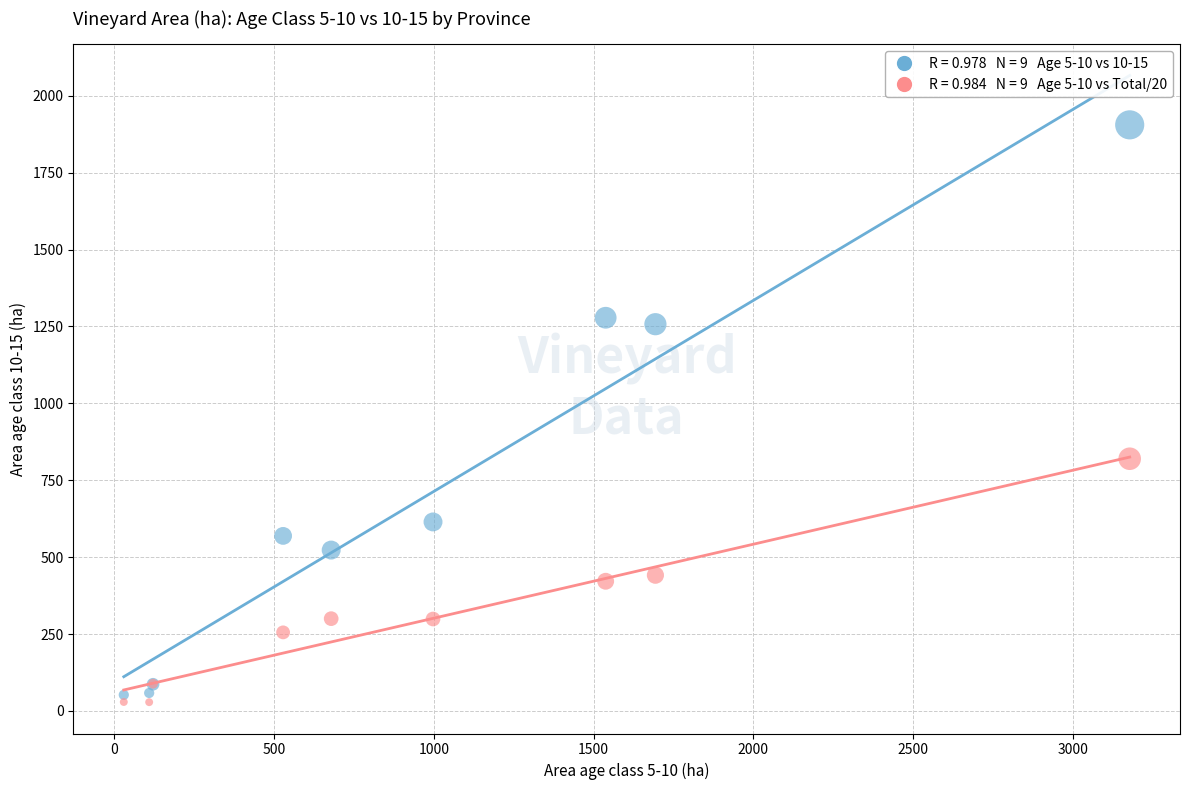

Across all series, what Y value is closest to 966?

819.9